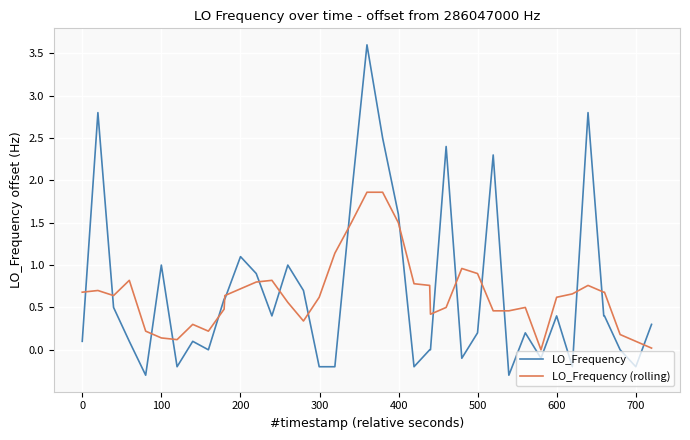

What is the average value of the LO_Frequency series?

0.7